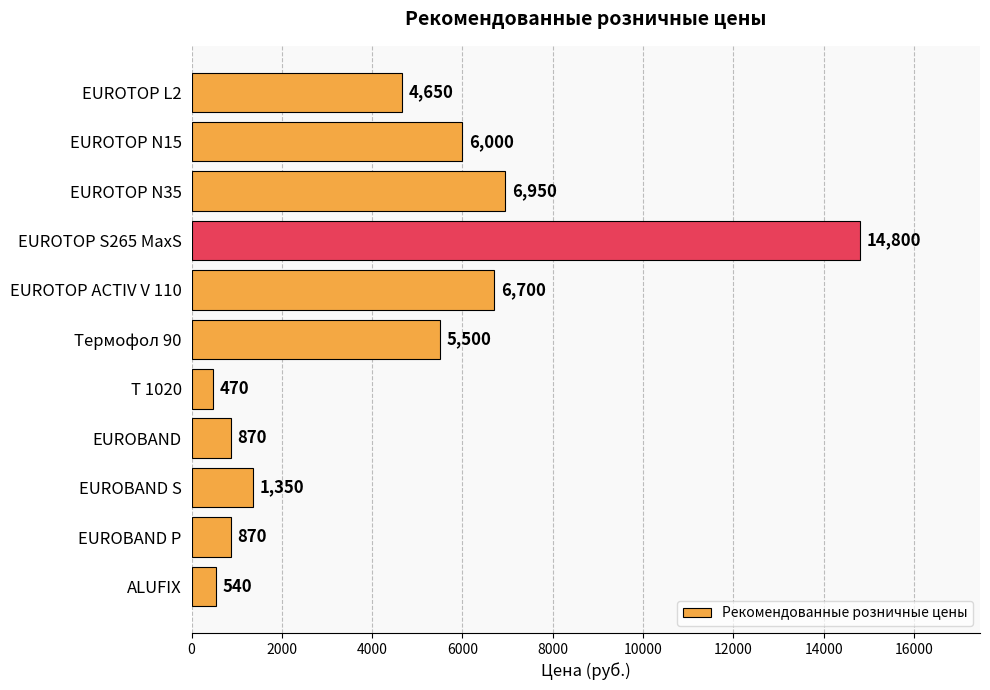

What is the difference between the maximum and second lowest values?

14260